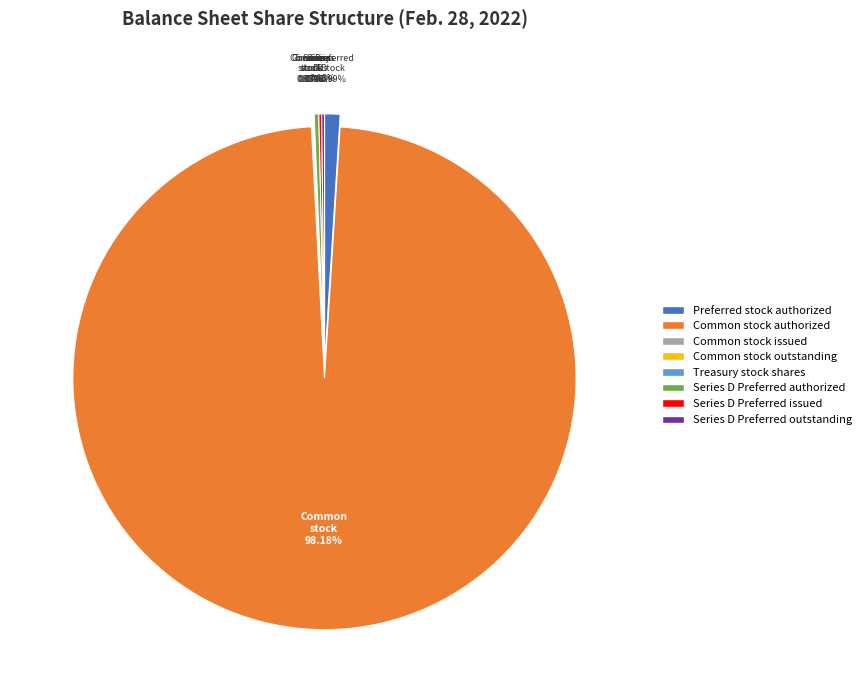

What is the majority slice?

Common stock authorized